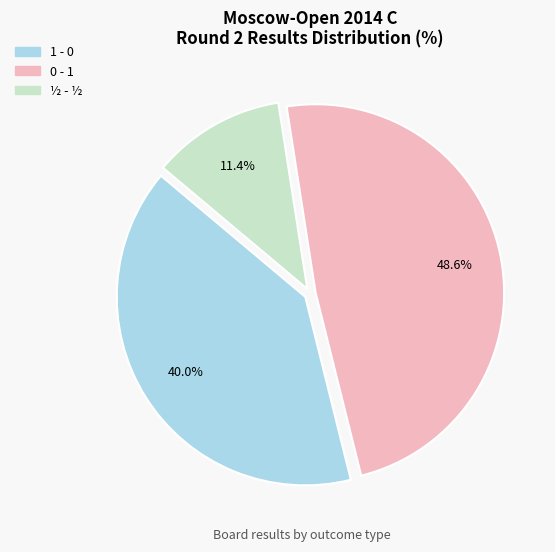

Is there a majority slice in this chart?

No